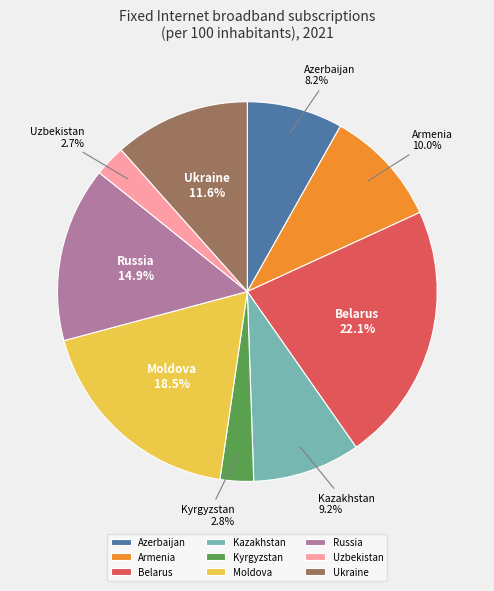

To the nearest percent, what percentage of the pie is Russia?

15%